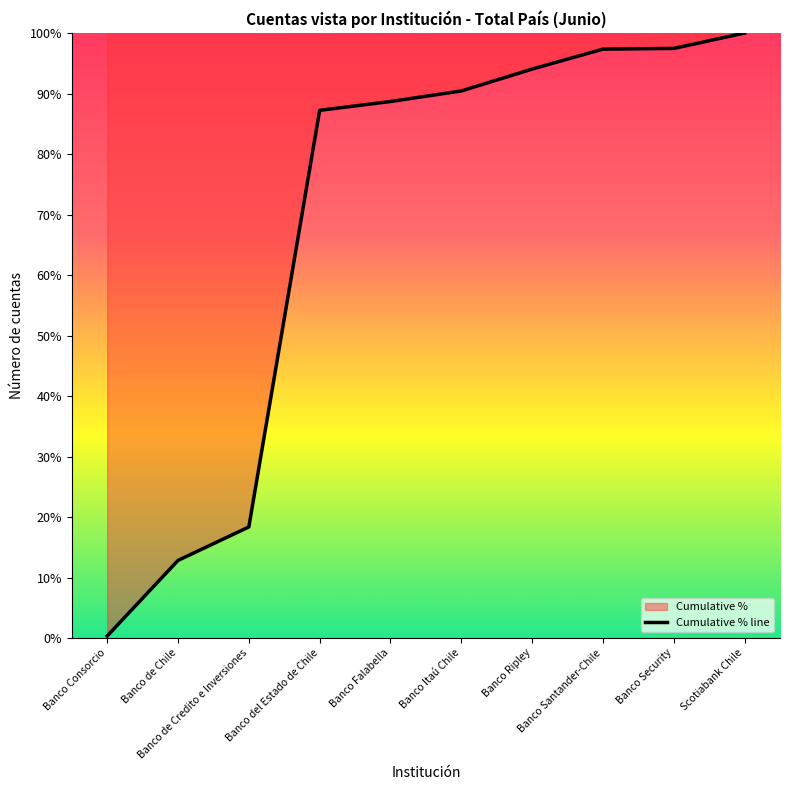

What position from the right is Banco Santander-Chile?

3